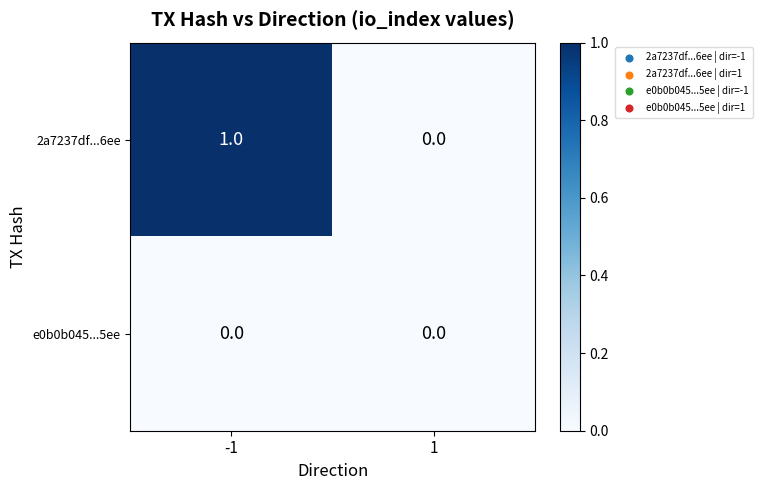

How many data points does each series have?

2